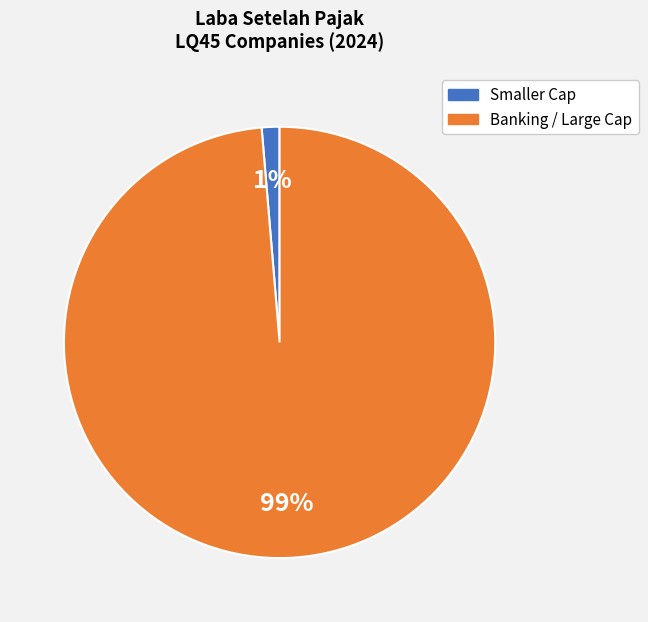

To the nearest percent, what is the average slice percentage?

50%